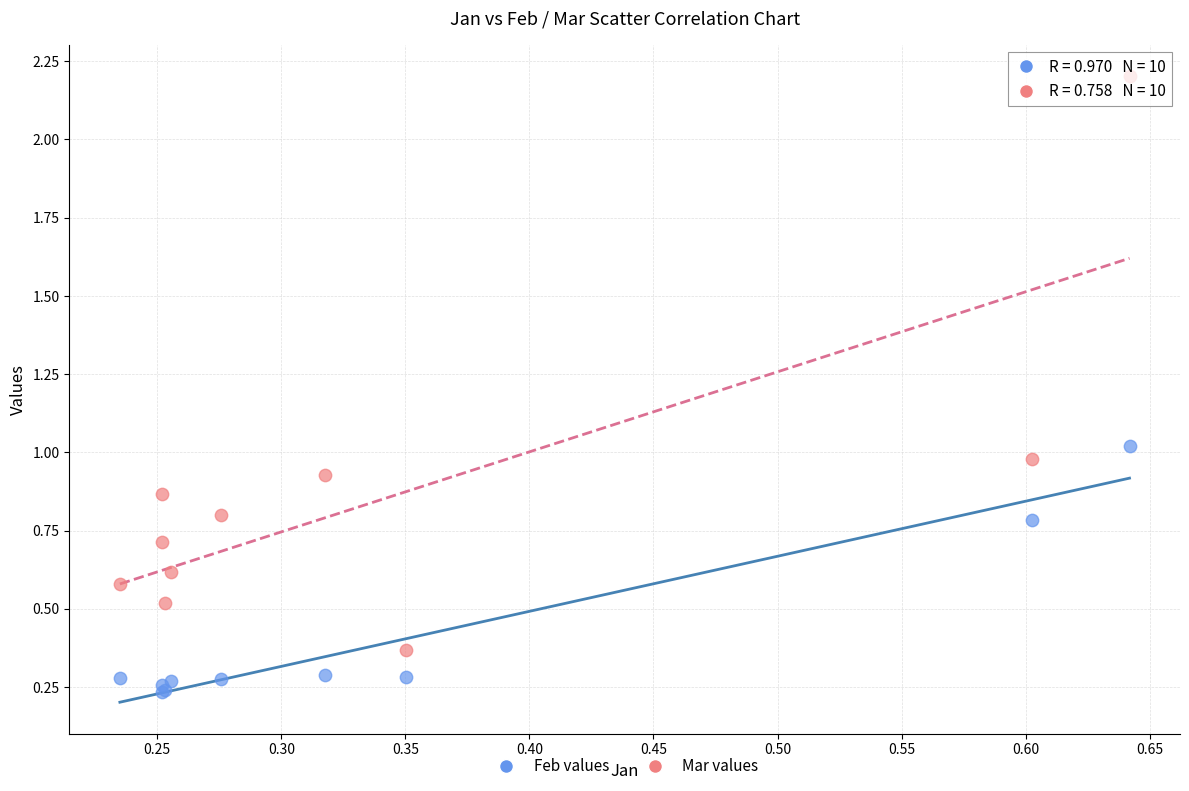

Which series has the largest Y range (max minus min)?

Mar values